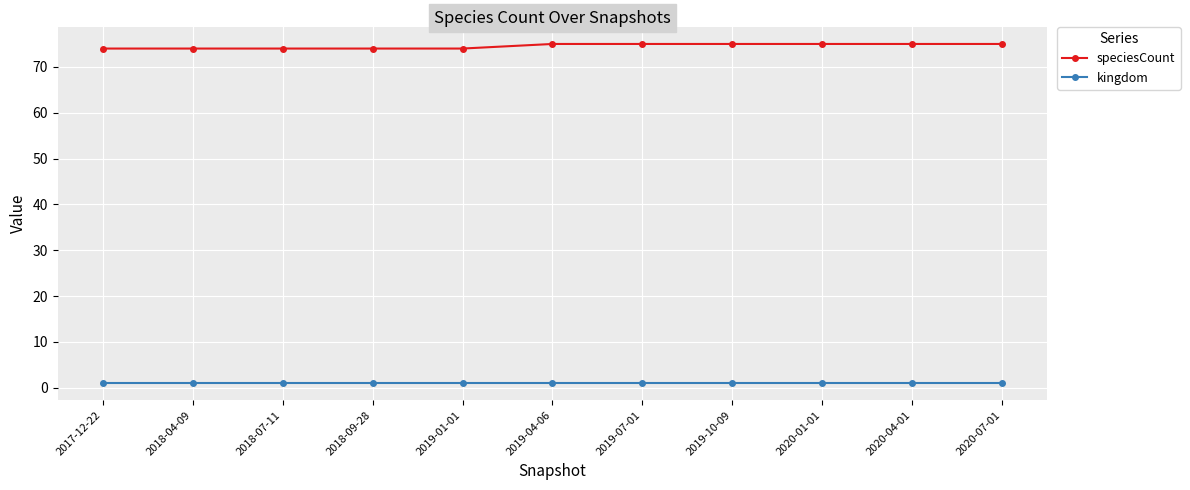

What is the maximum value shown in the chart?

75